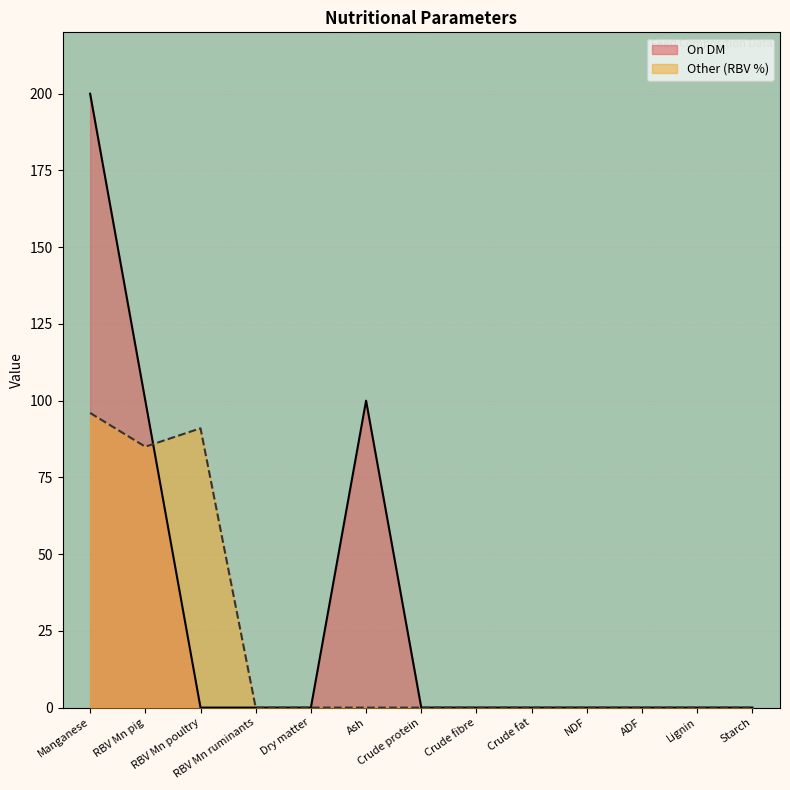

True or false: the data shows -29 at Crude fat.

False